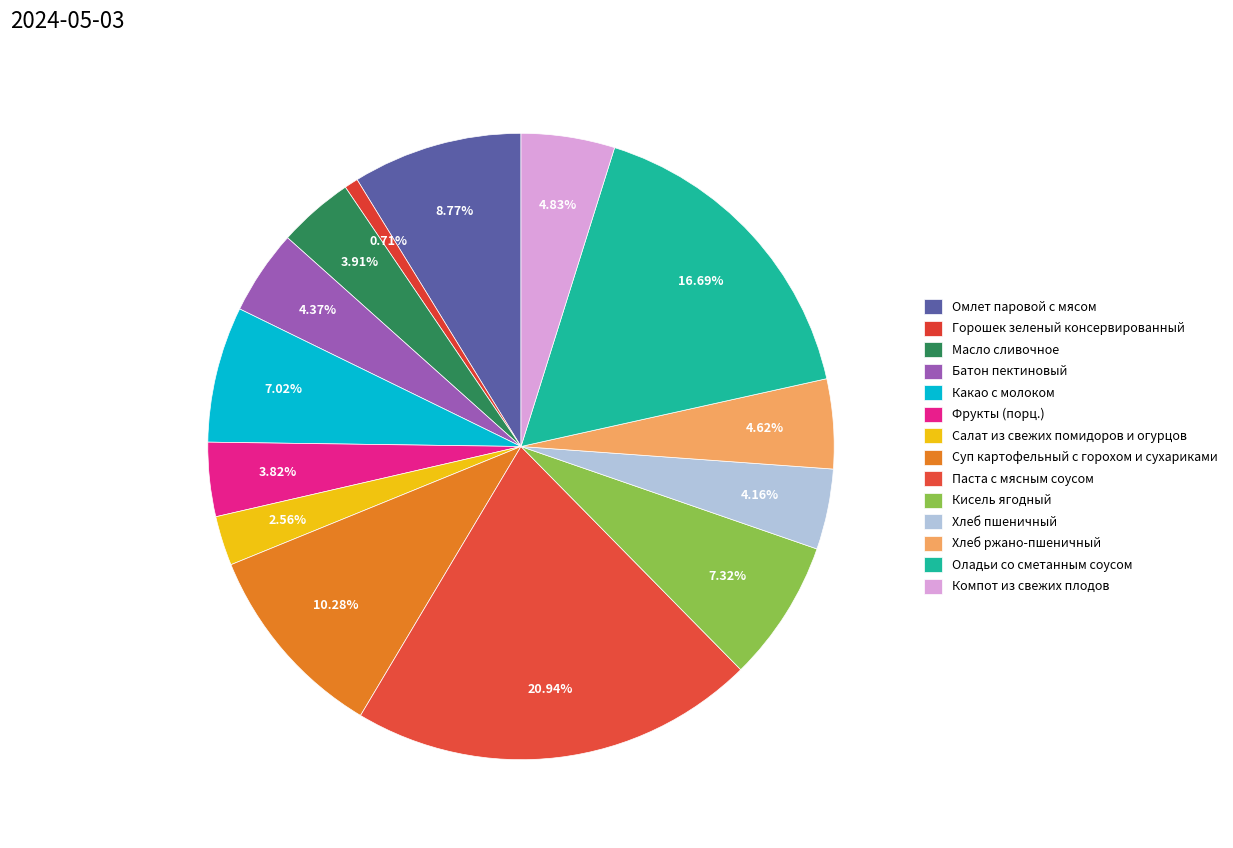

How many slices are in this pie chart?

14